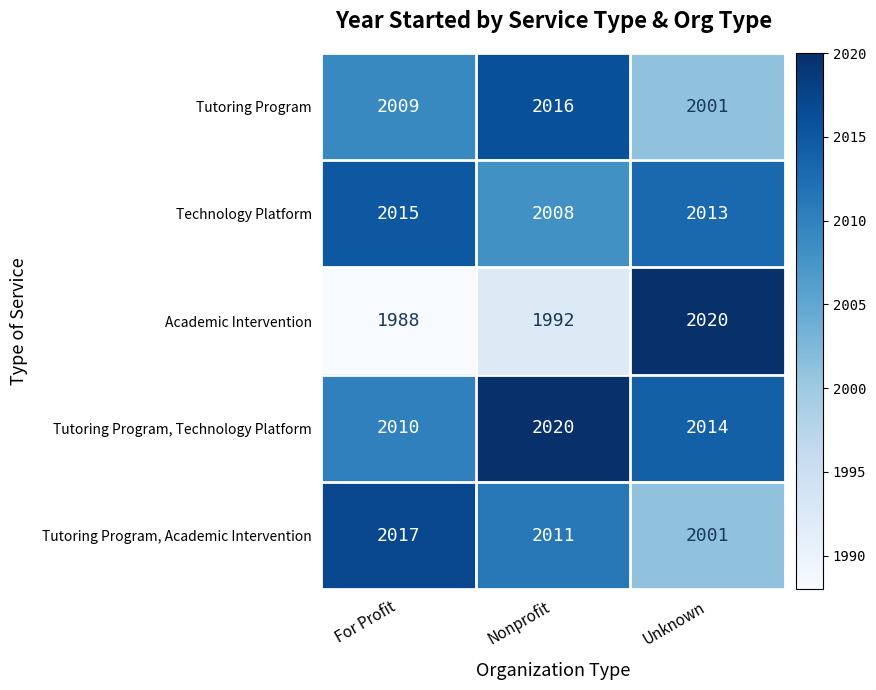

What is the greatest value displayed?

2020